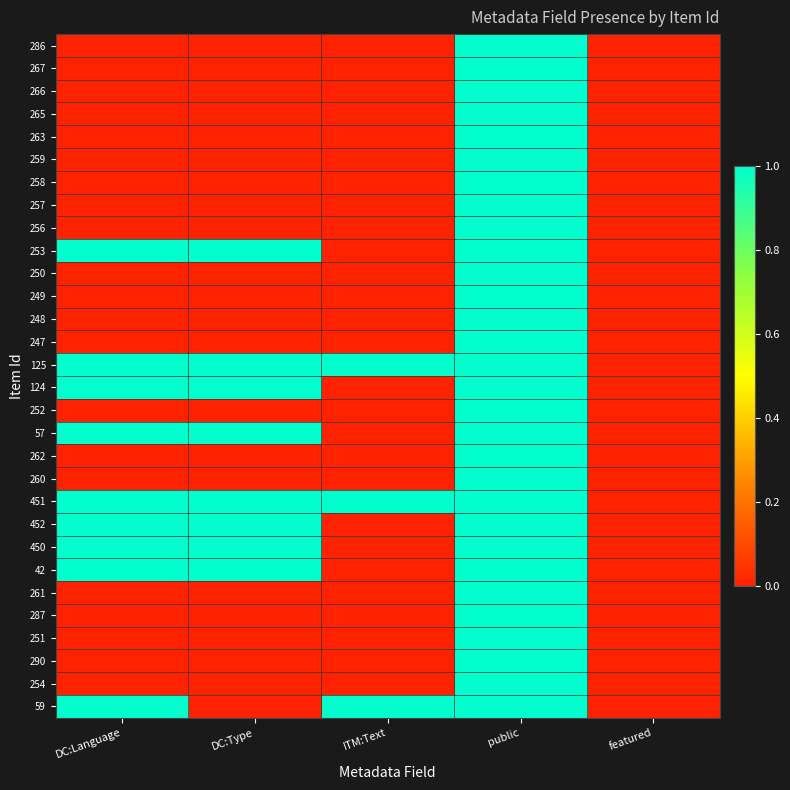

Which series has the largest total across all categories?

125